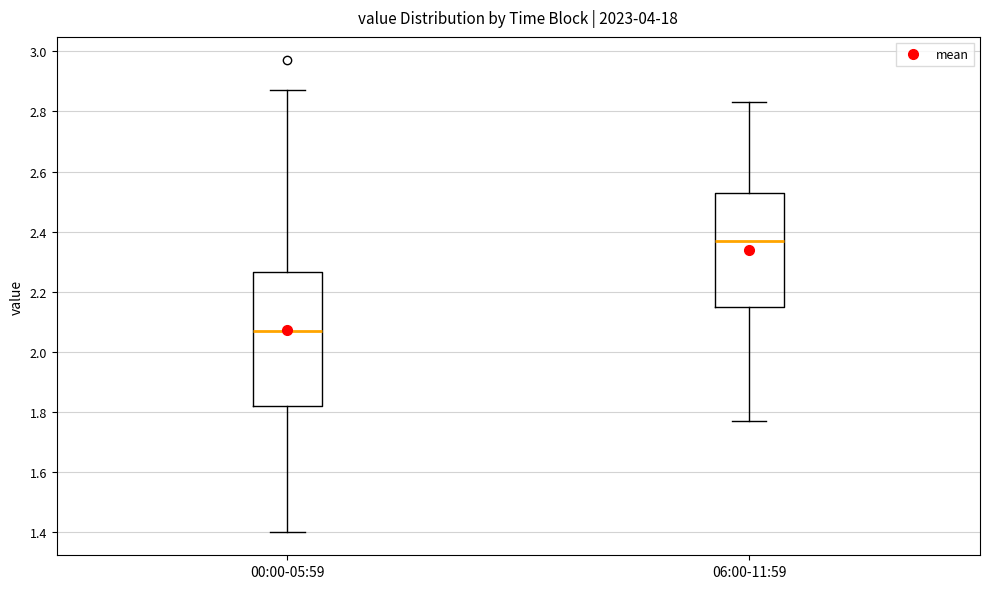

Where is the lower edge of the box for 06:00-11:59 on the y-axis? The values are not printed on the chart, so give them approximately, as read against the axis.

2.16